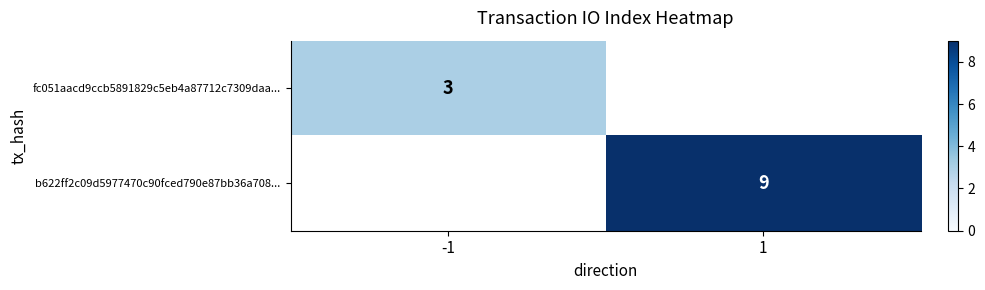

Which label corresponds to the largest value in the chart?

1